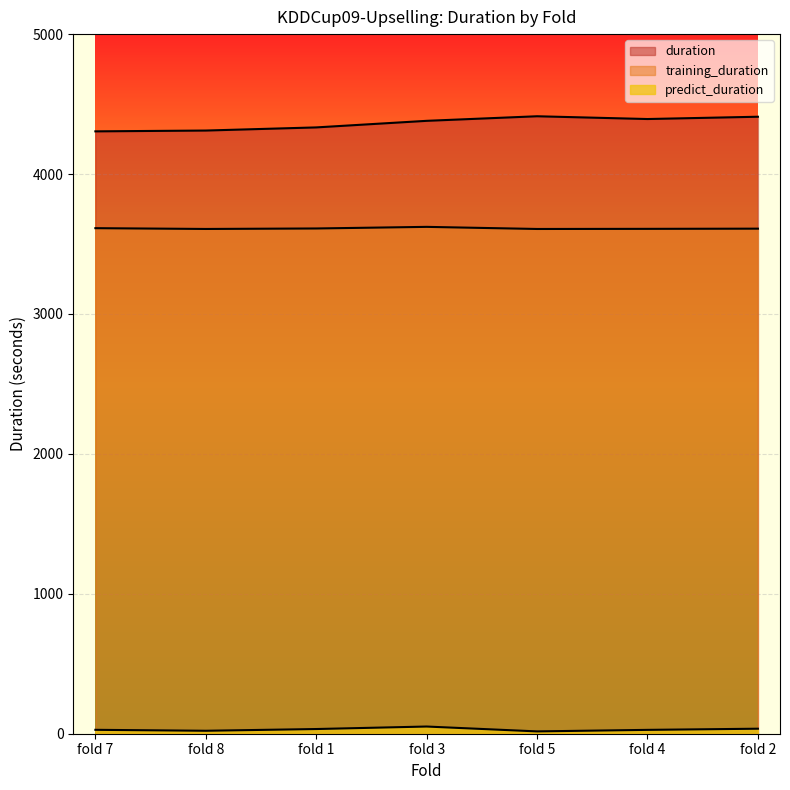

What is the sum of the predict_duration values at fold 2 and fold 4?

63.3